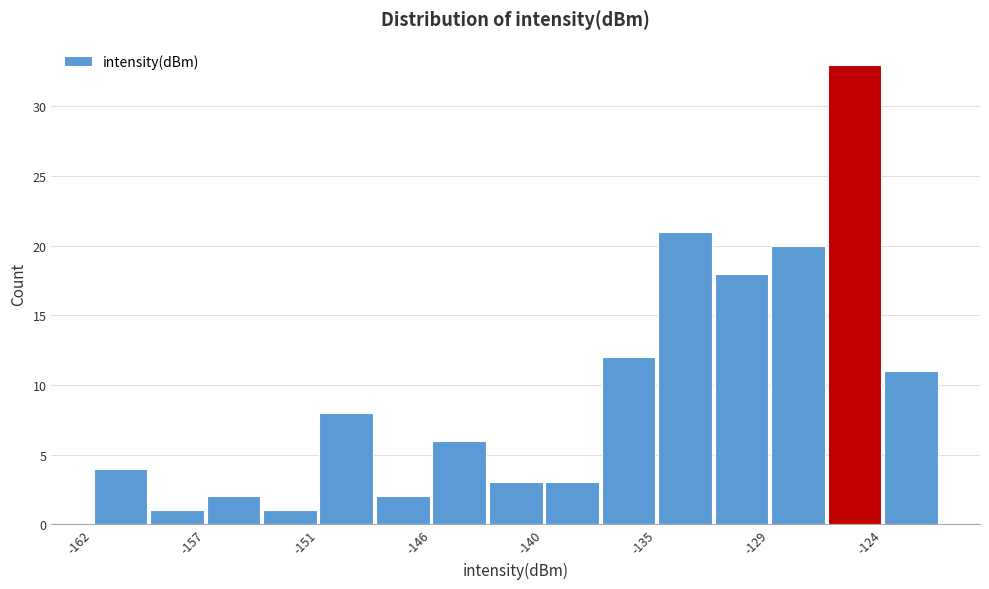

Around what value on the x-axis is the tallest bar? Give the approximate position of its centre, as read against the axis.

-125